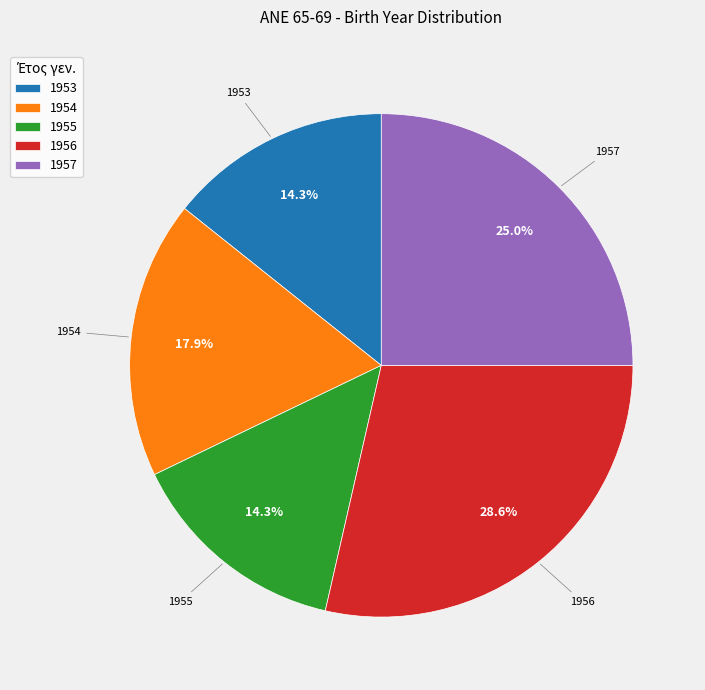

Is it true that 1955 is 14% of the pie?

True